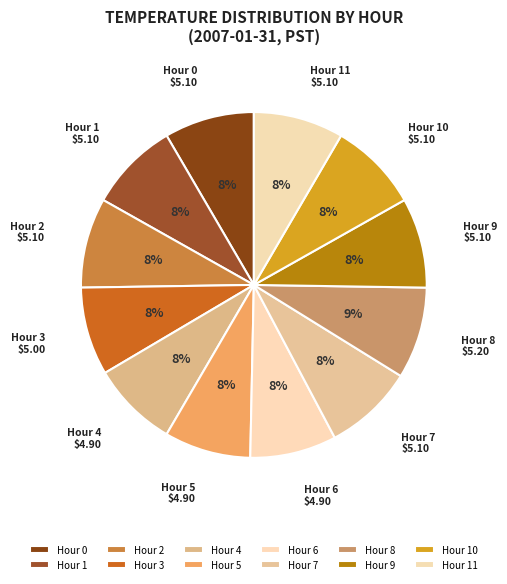

Do Hour 8 and Hour 9 together represent more than half of the pie?

No